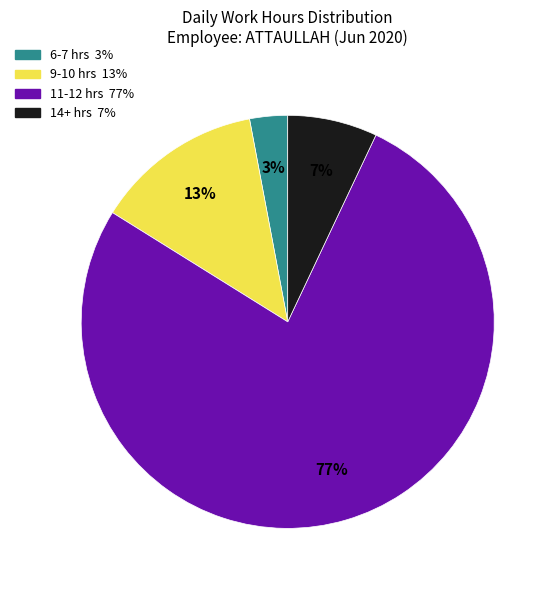

To the nearest percent, what is the average slice percentage?

25%